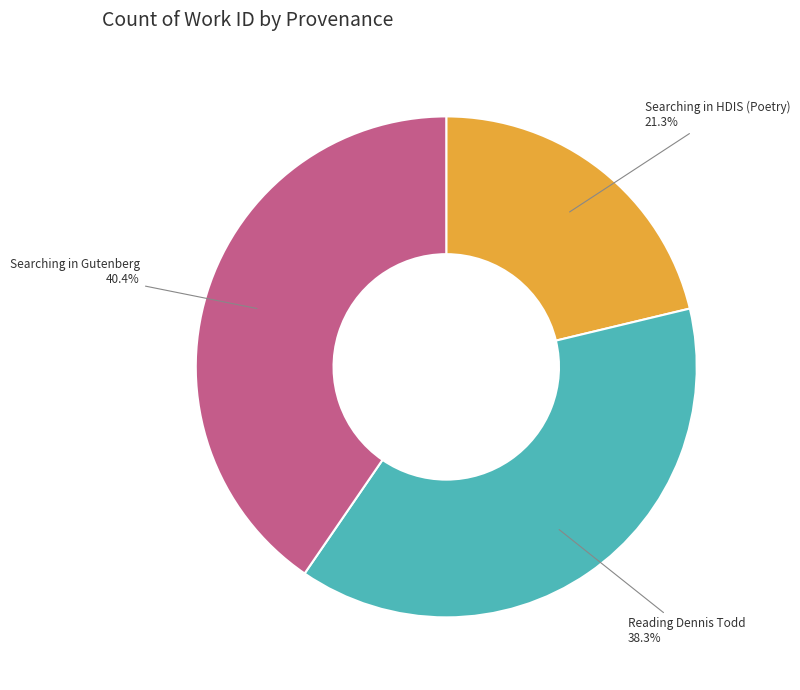

How many segments does this pie chart have?

3